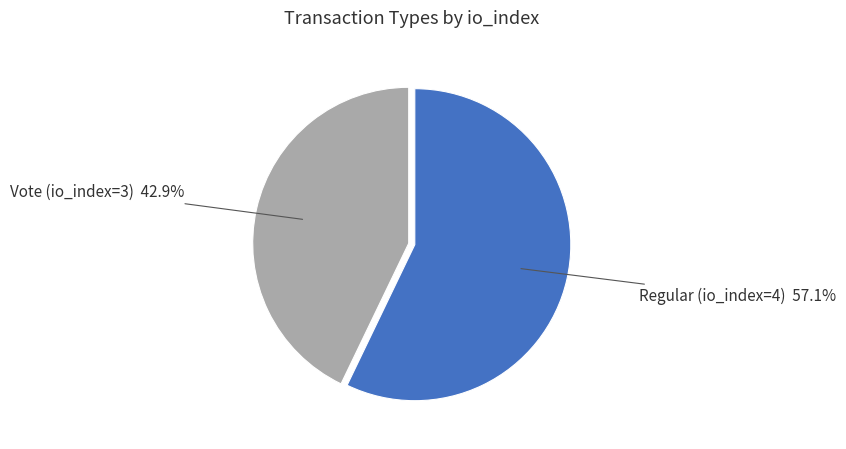

Is there a majority slice in this chart?

Yes